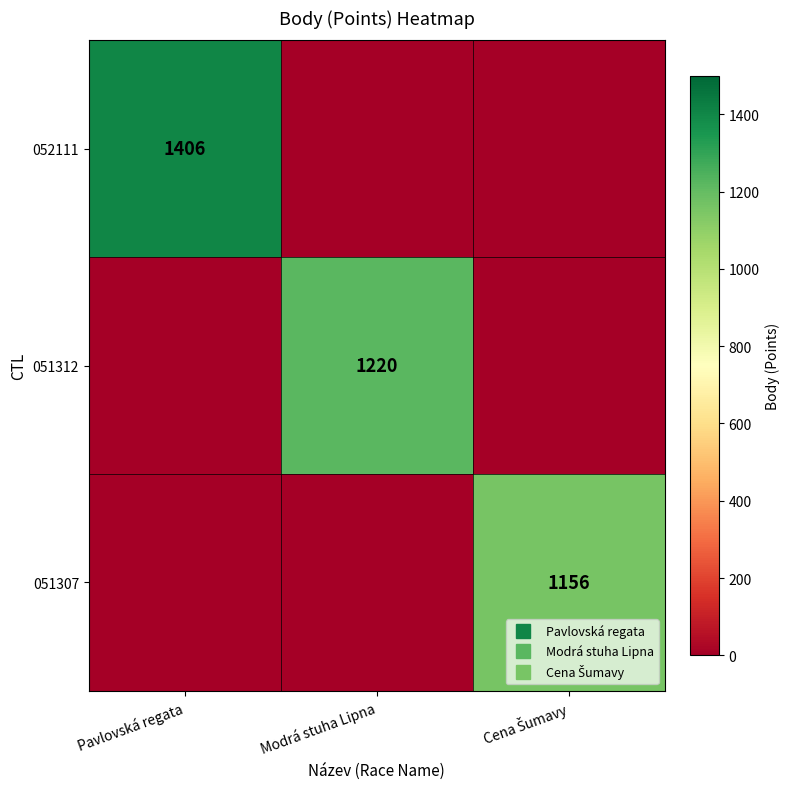

Between Modrá stuha Lipna and Cena Šumavy, which series saw the biggest shift?

051312